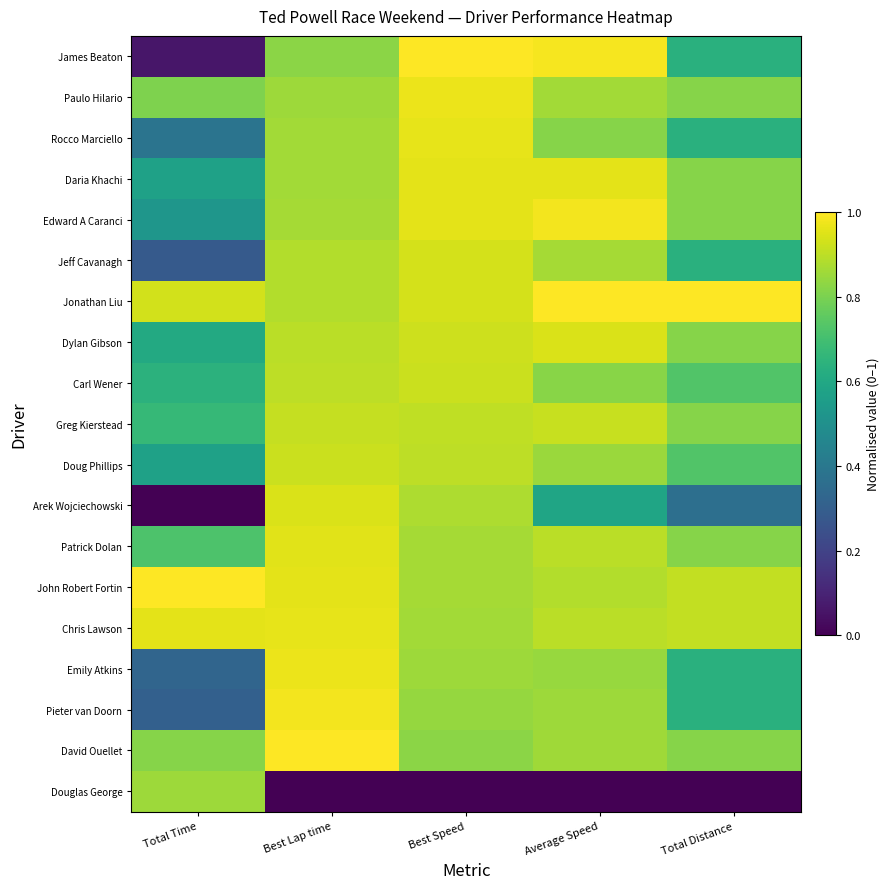

At which category is the sum across all series the highest?

Best Lap time